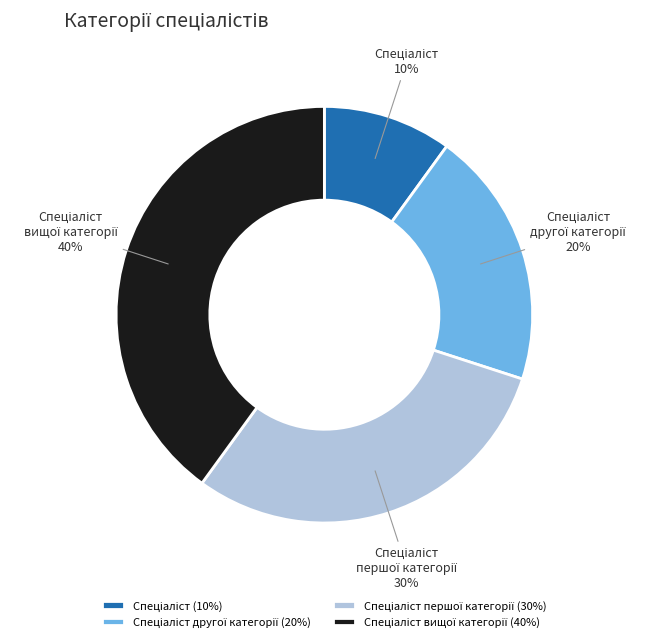

To the nearest percent, what is the difference between the largest and smallest slice percentages?

30%